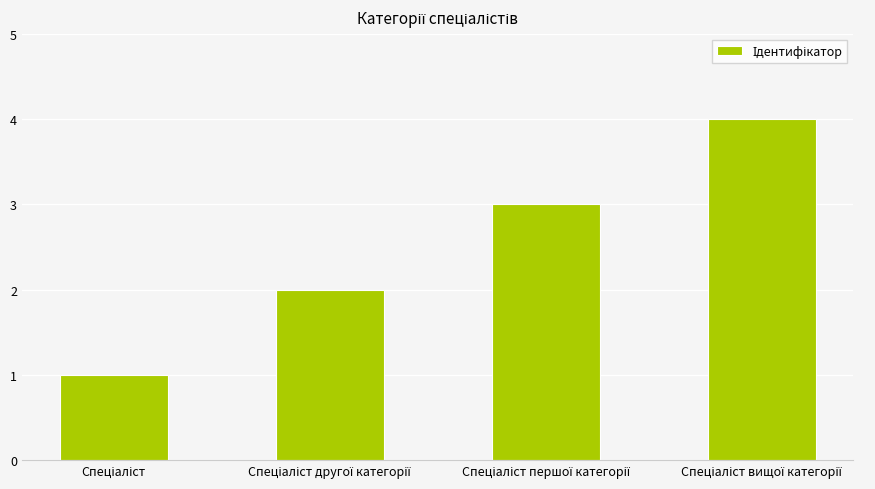

What is the difference between the maximum and minimum values?

3